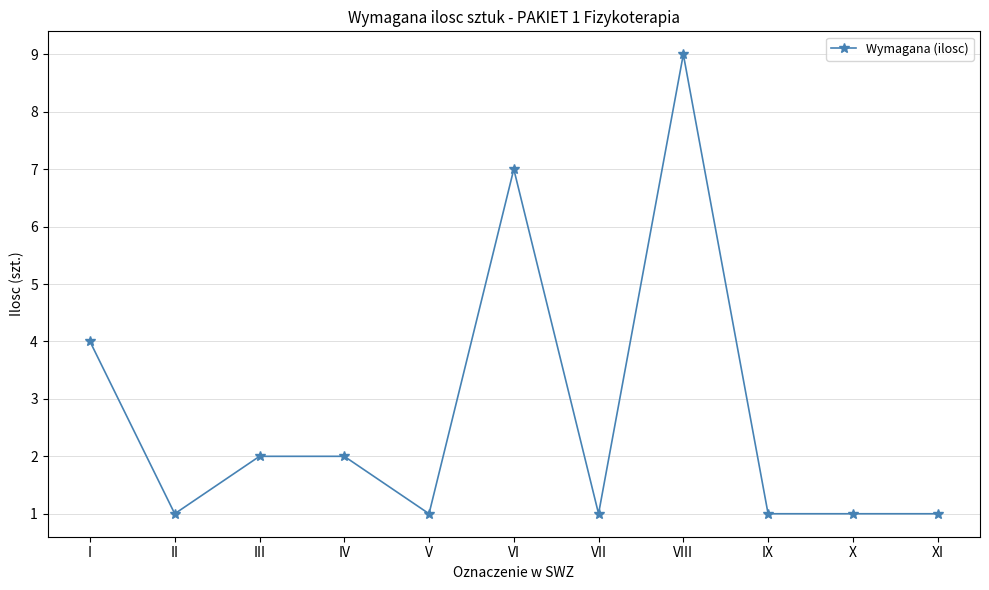

Where is the data nearest to the value 5?

I